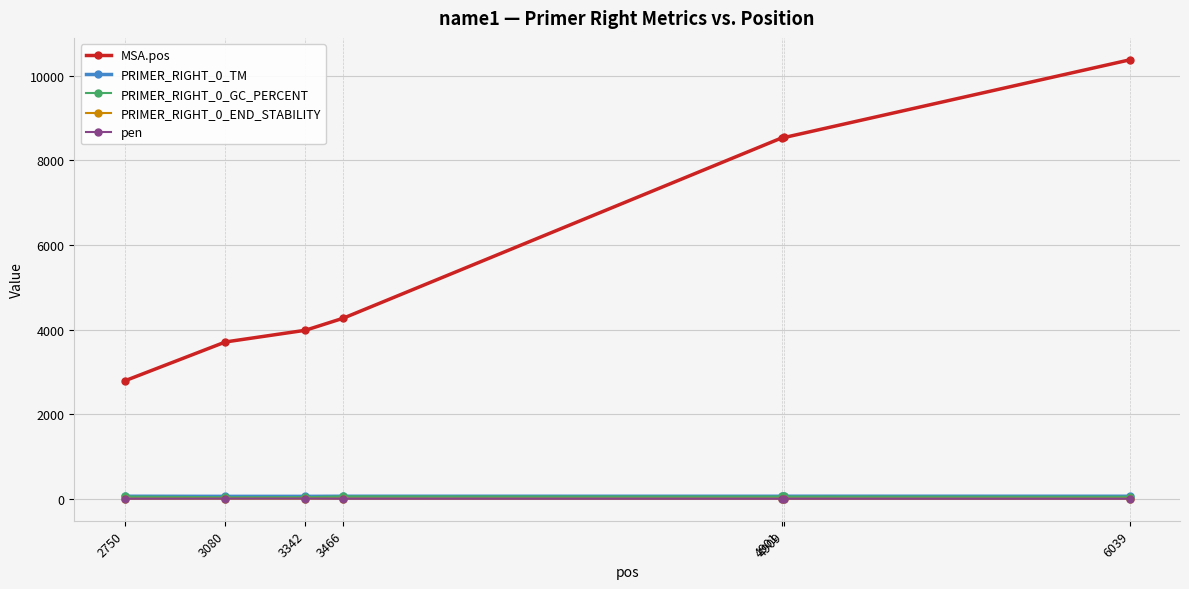

What is the difference between the second highest and second lowest values in the pen series?

4.4